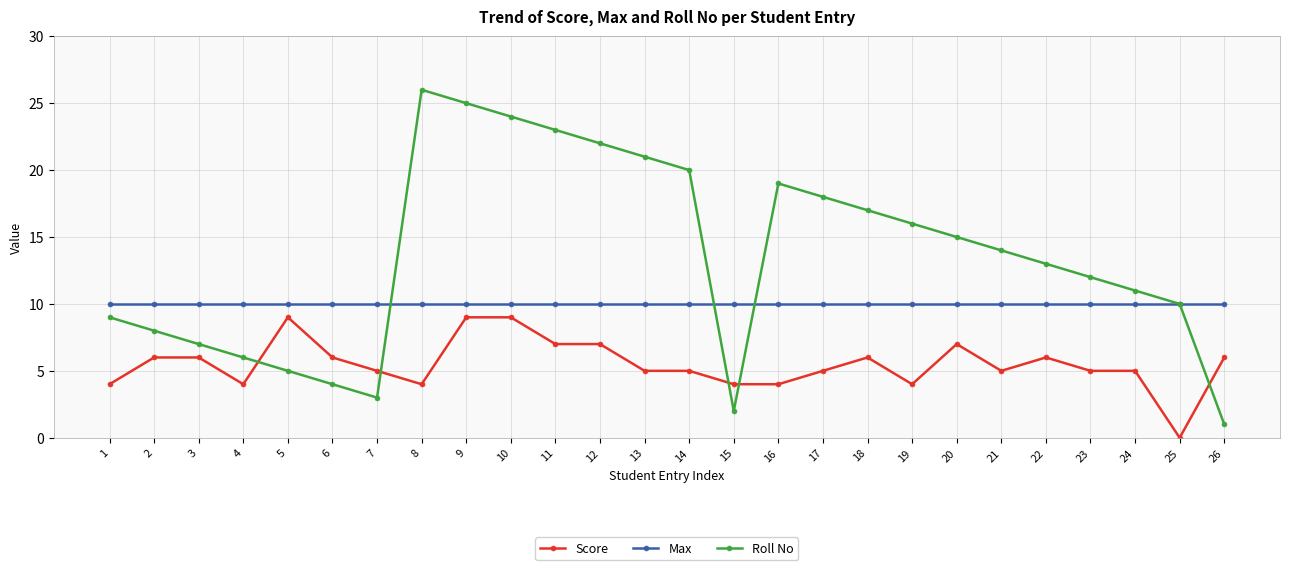

The Score series shows 6 at 2. True or false?

True